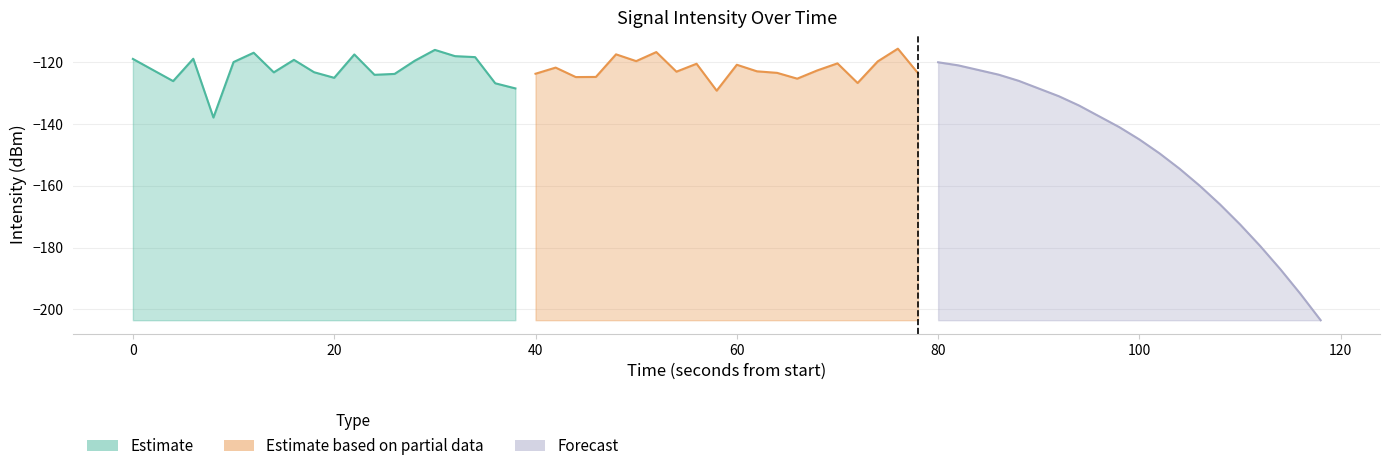

What is the value of the Estimate based on partial data point at the 16th from the left?

-120.4